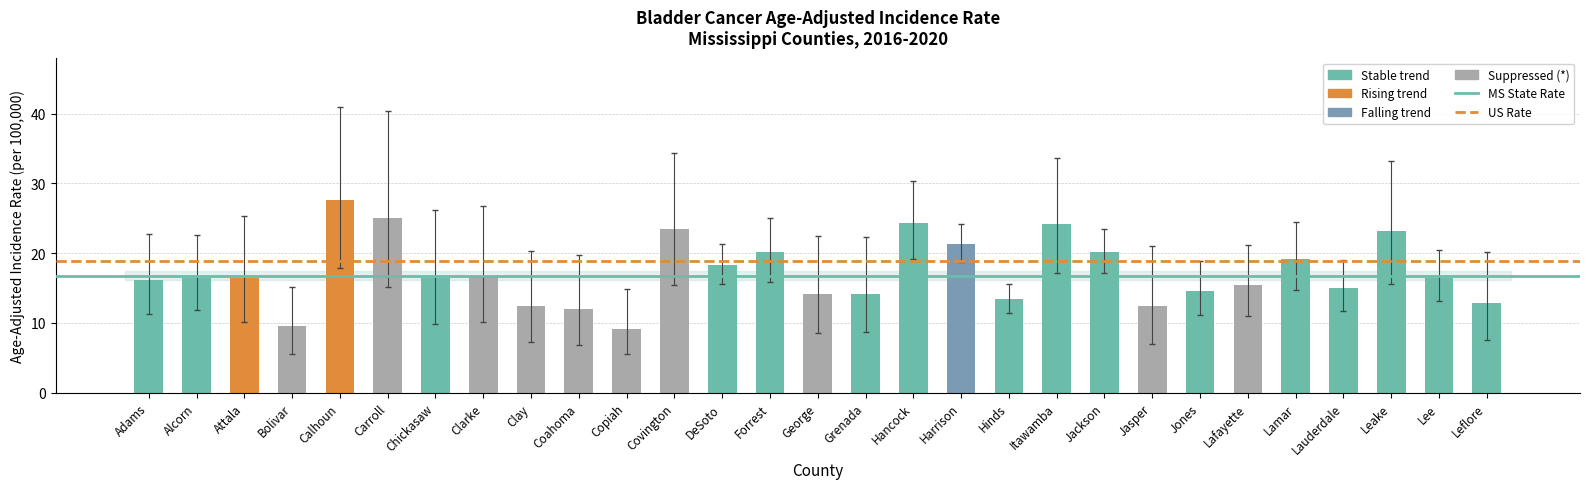

True or false: the data shows 16.5 at Alcorn.

True